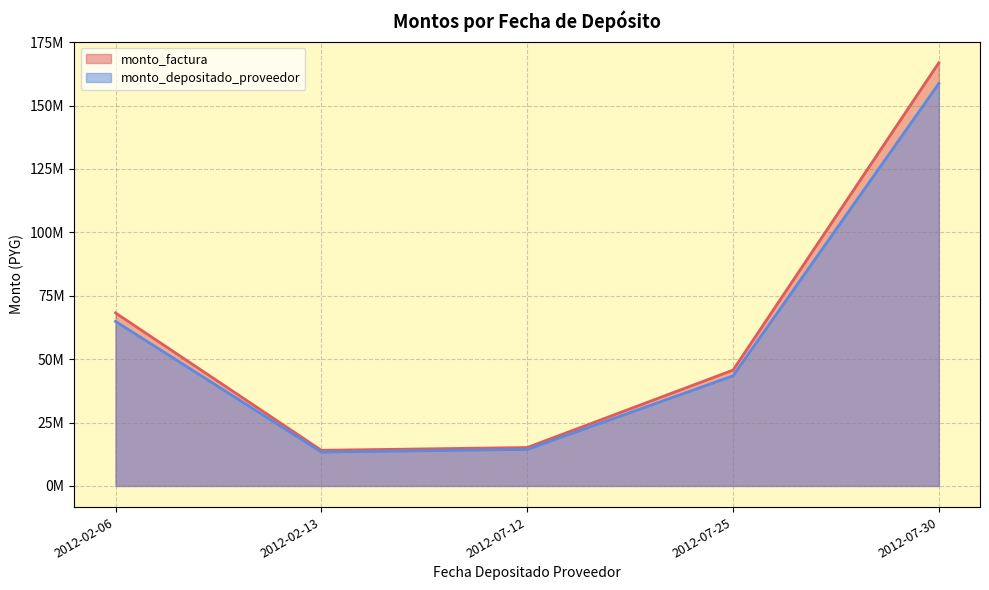

Where is the first local minimum for monto_depositado_proveedor?

2012-02-13